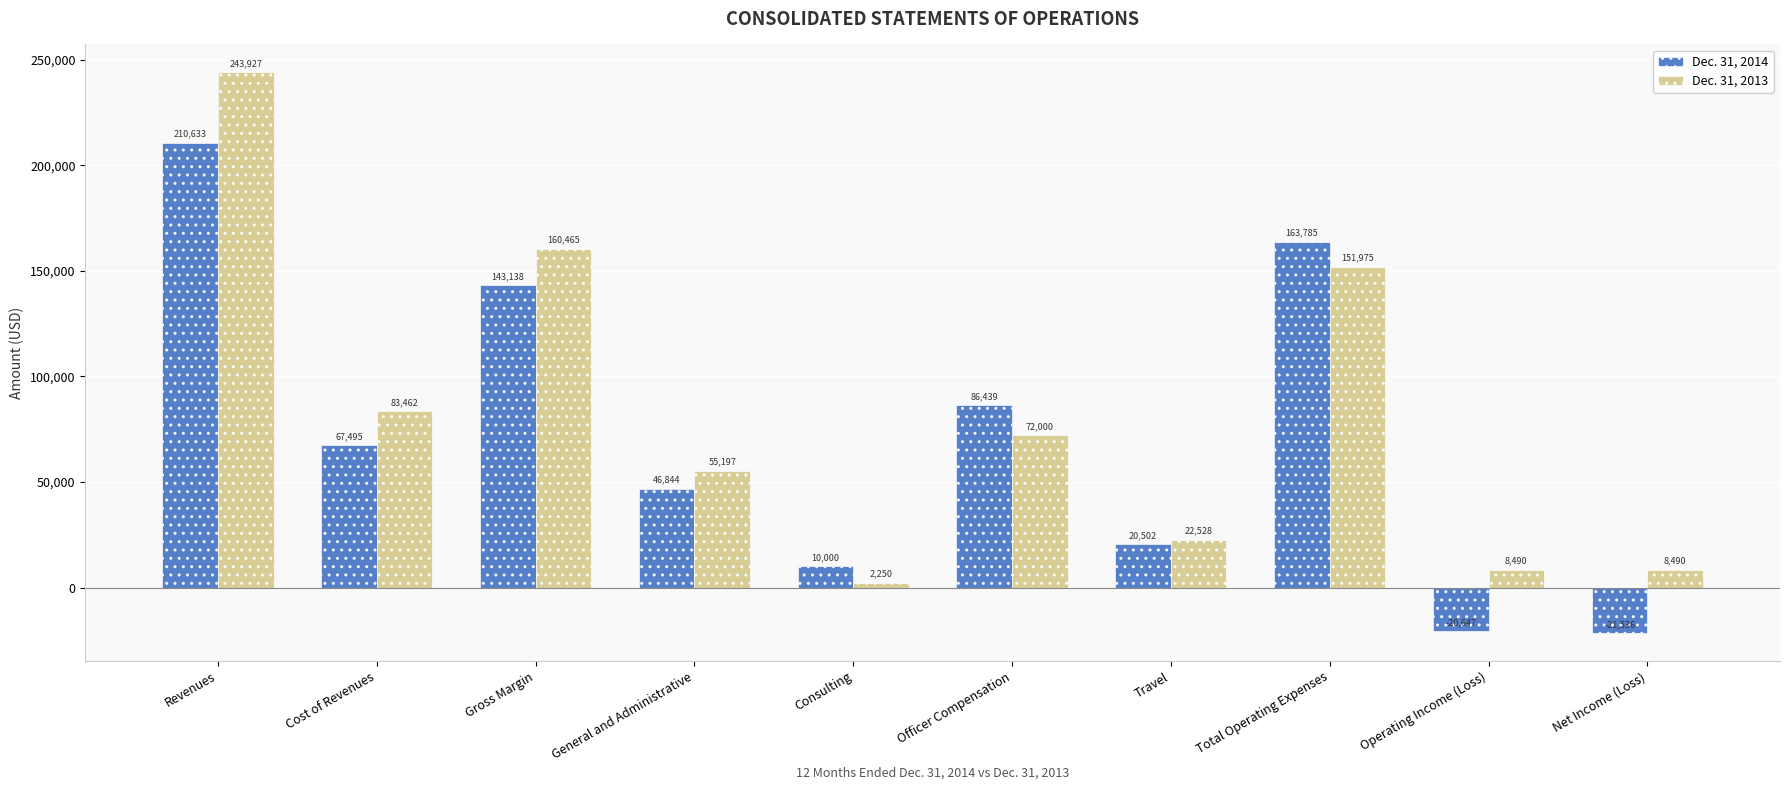

Does the chart contain stacked bars?

No